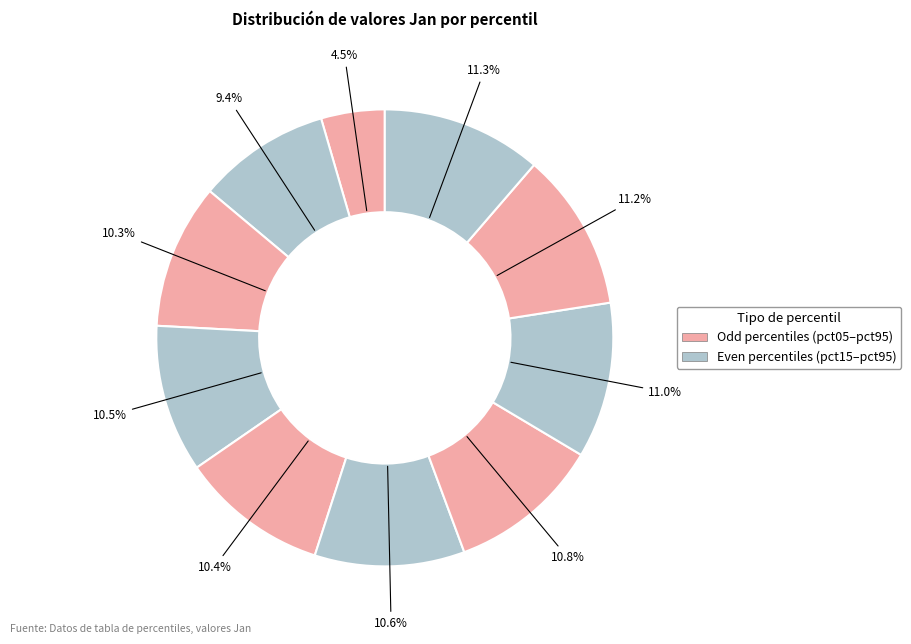

Which slice is the largest?

pct95